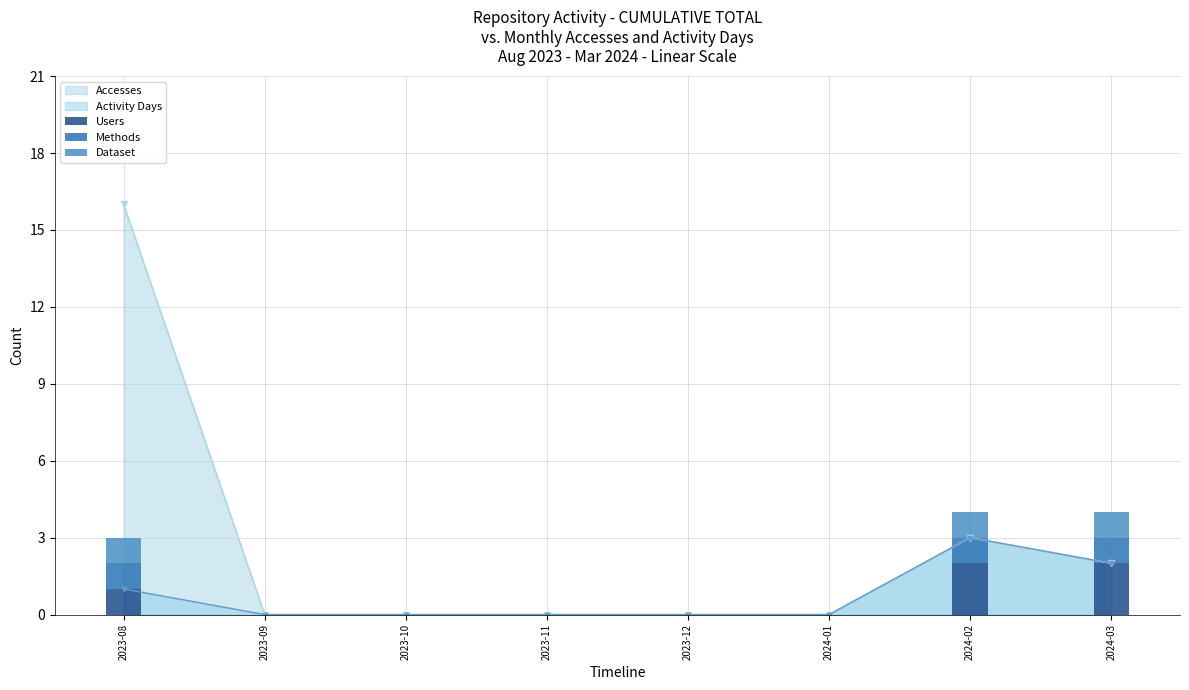

Where is Dataset nearest to the value 0?

2023-09